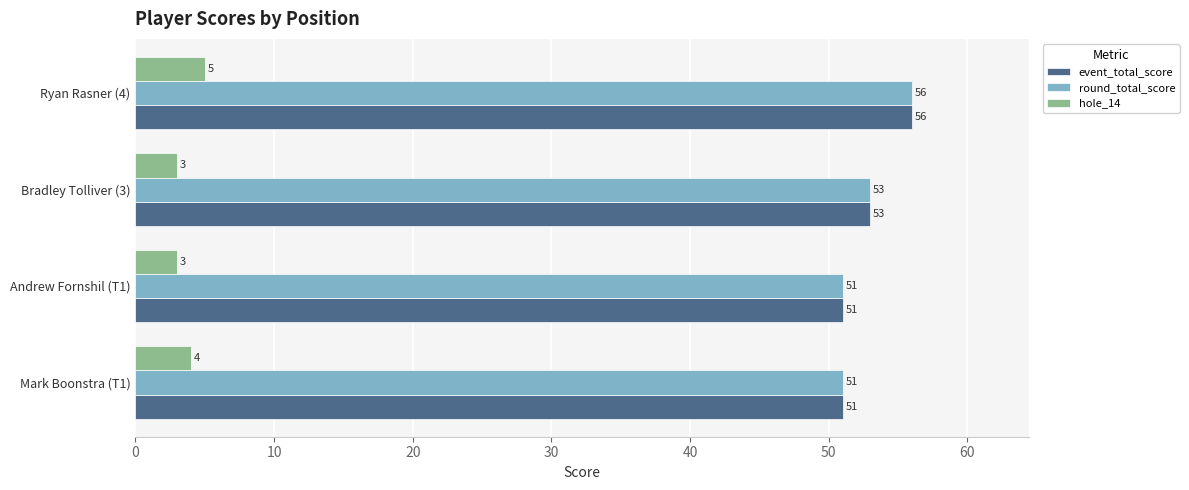

Is it true that event_total_score equals 25 at Bradley Tolliver (3)?

False